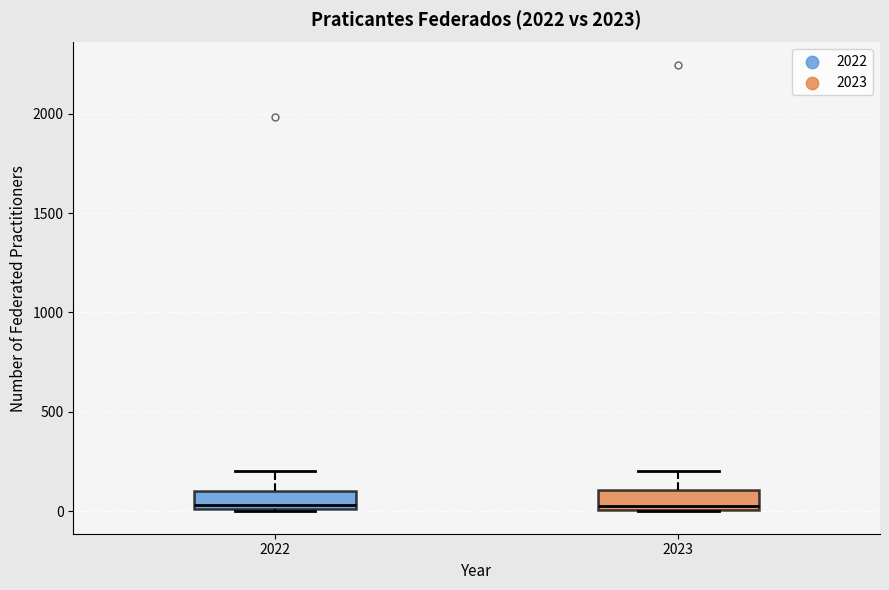

Reading left to right, read every box against the y-axis: the position of its median line, the range the box covers, and the ends of its whiskers. The values are not printed on the chart, so give them approximately, as read against the axis.

2022: median 50, box 0 to 100, whiskers 0 to 200
2023: median 50, box 0 to 100, whiskers 0 to 200